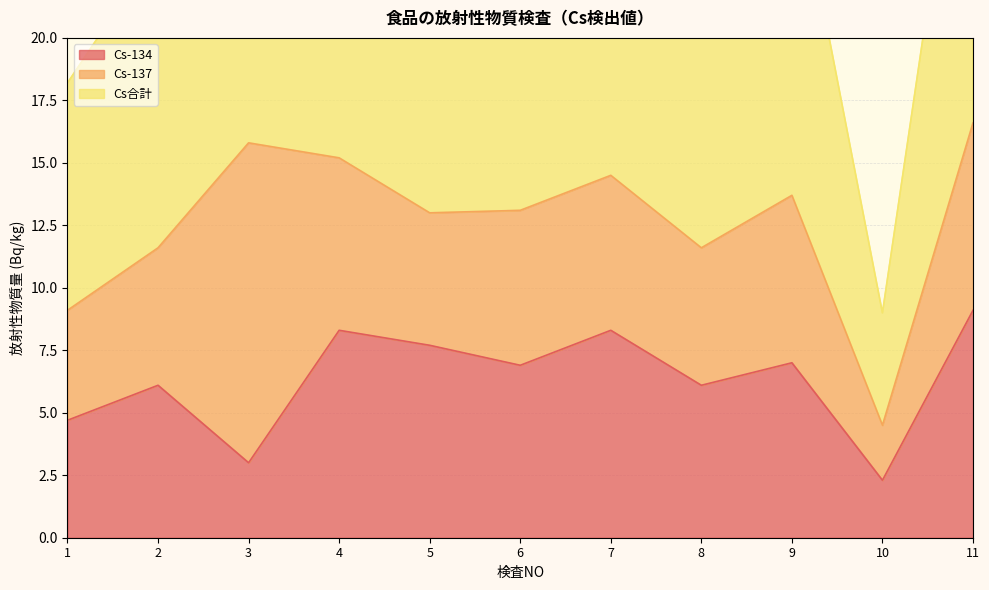

What is the difference between the Cs合計 values at 1 and 9?

9.5